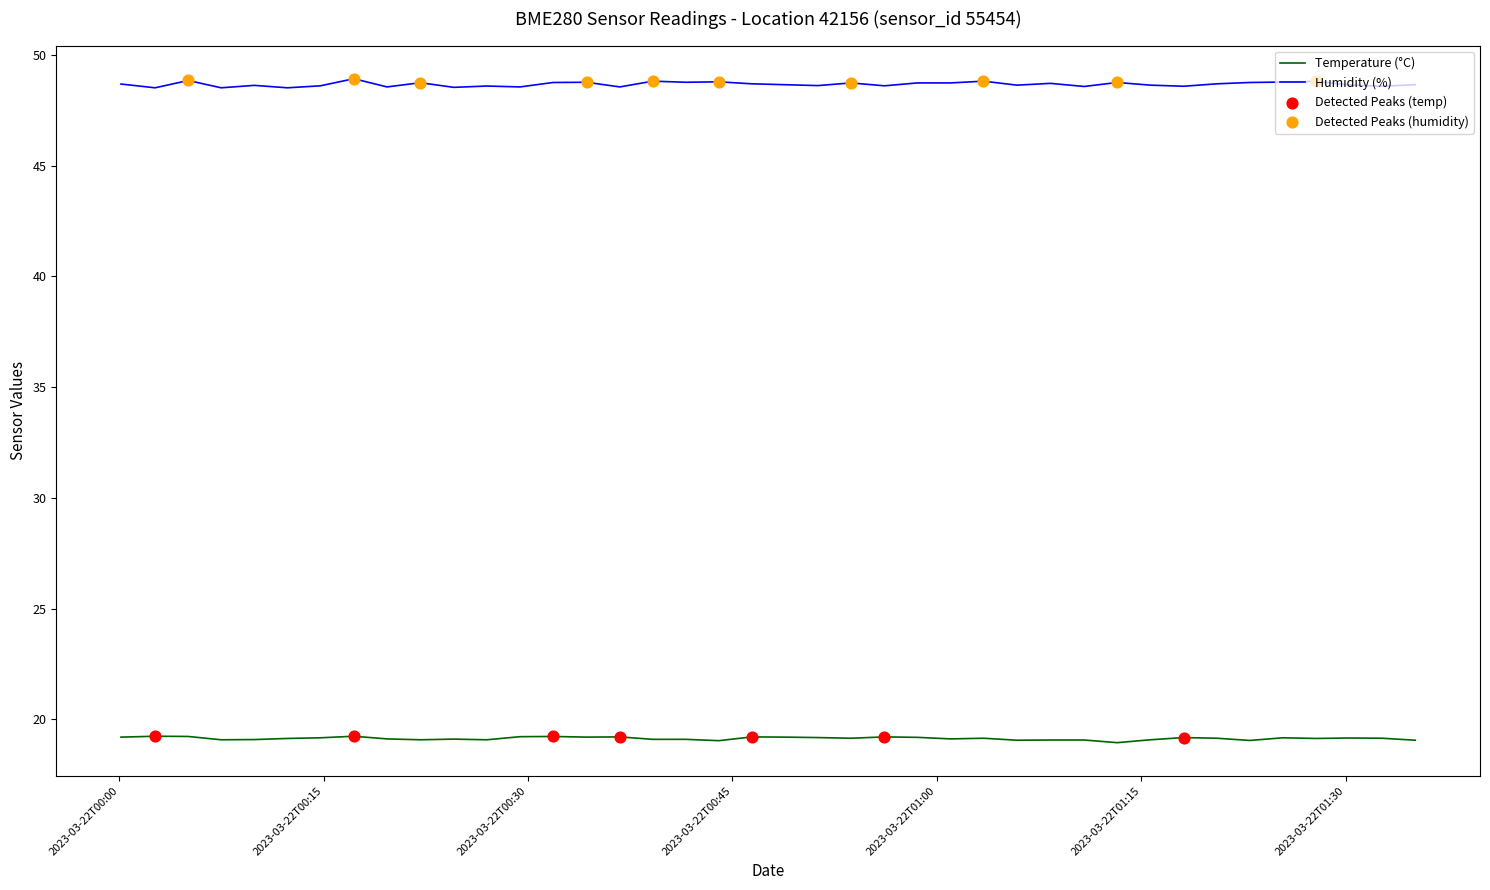

At how many categories does at least one series exceed 43?

40